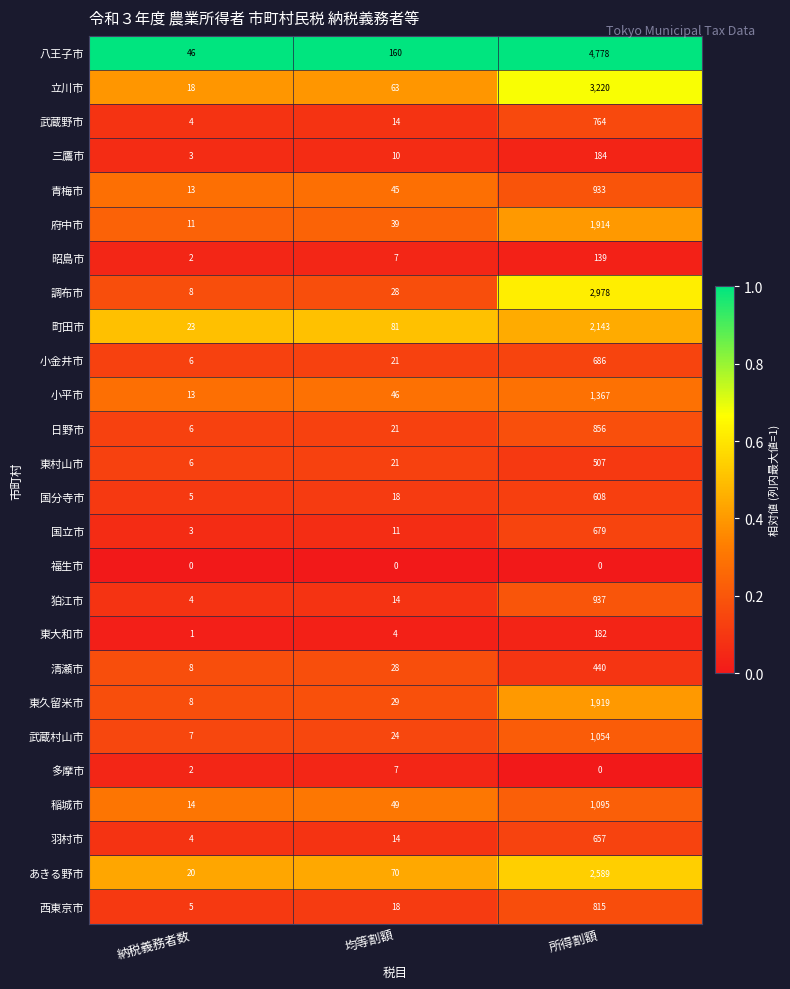

What is the sum of all 立川市 values?

3301